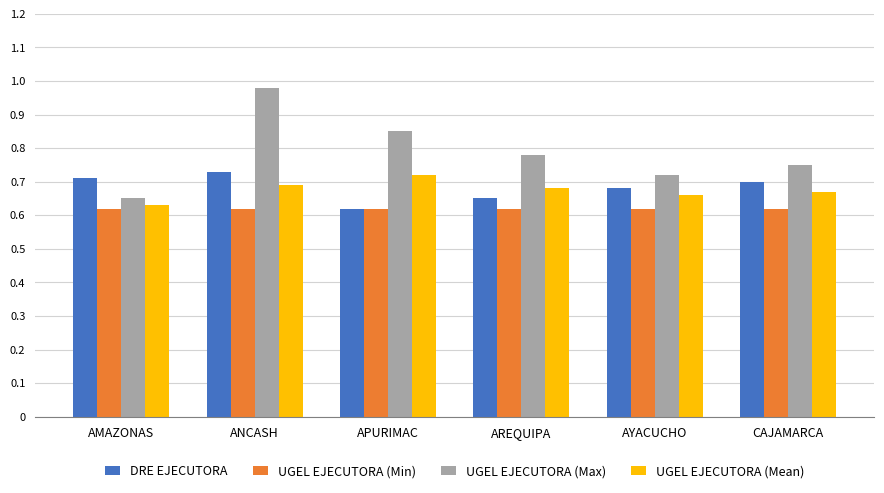

At how many categories does at least one series exceed 0?

6